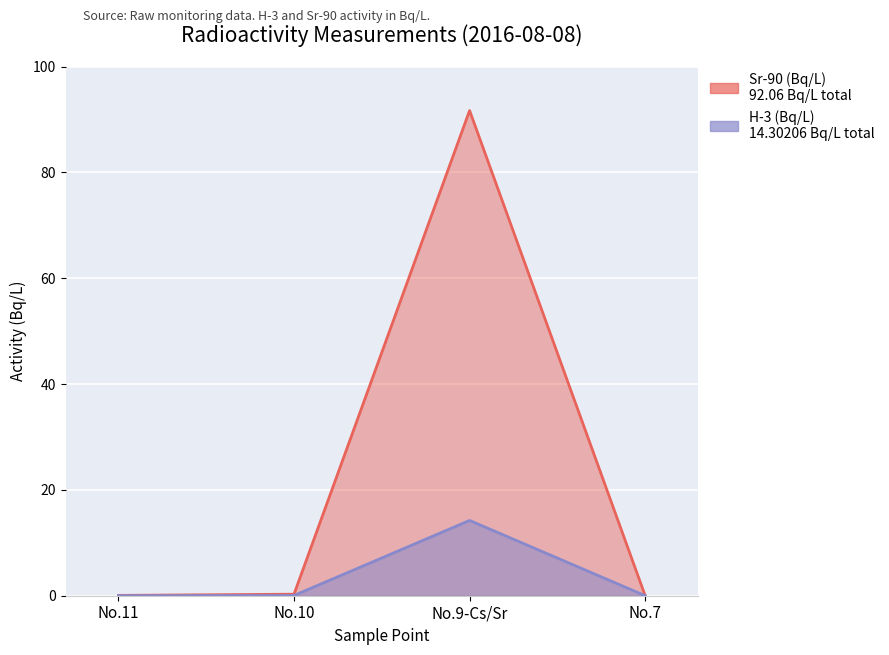

True or false: Sr-90 (Bq/L) and H-3 (Bq/L) intersect in this chart.

True